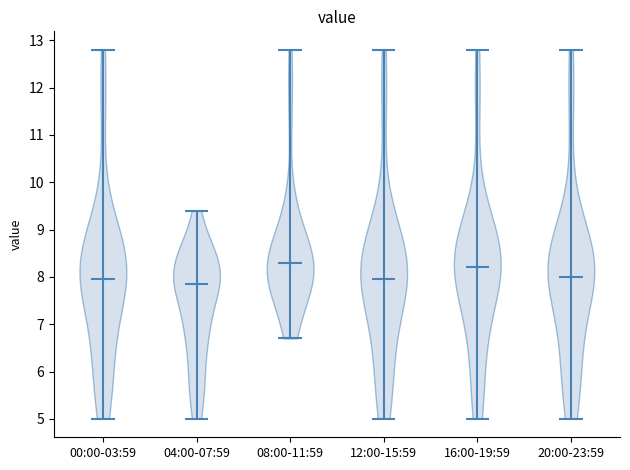

Reading left to right, read every violin against the y-axis: where its median line is, and the lowest and highest points it reaches. The values are not printed on the chart, so give them approximately, as read against the axis.

00:00-03:59: median line 8.0, lowest point 5.0, highest point 12.8
04:00-07:59: median line 7.9, lowest point 5.0, highest point 9.4
08:00-11:59: median line 8.3, lowest point 6.7, highest point 12.8
12:00-15:59: median line 8.0, lowest point 5.0, highest point 12.8
16:00-19:59: median line 8.2, lowest point 5.0, highest point 12.8
20:00-23:59: median line 8.0, lowest point 5.0, highest point 12.8